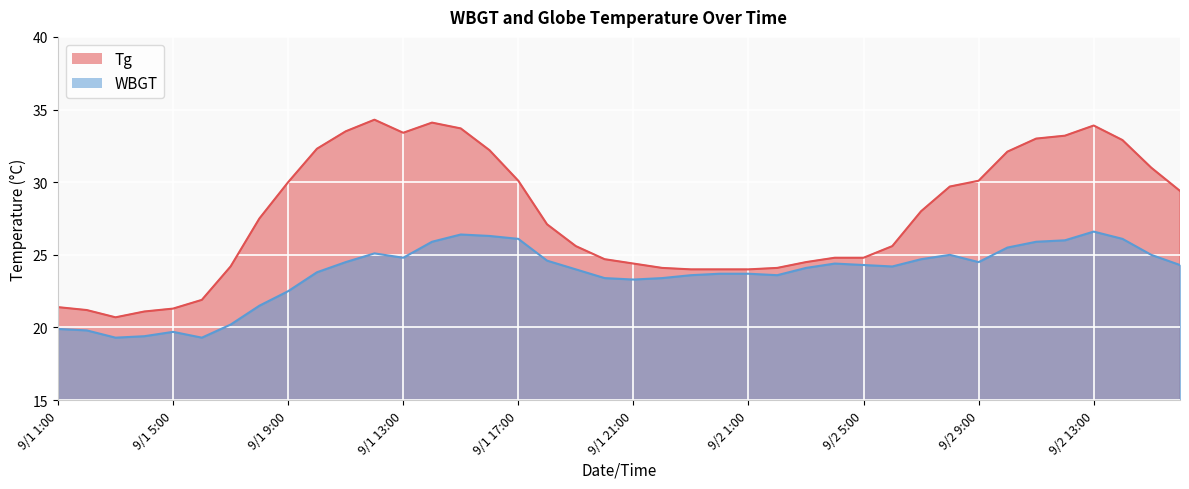

How many interior local peaks does the WBGT series have?

6